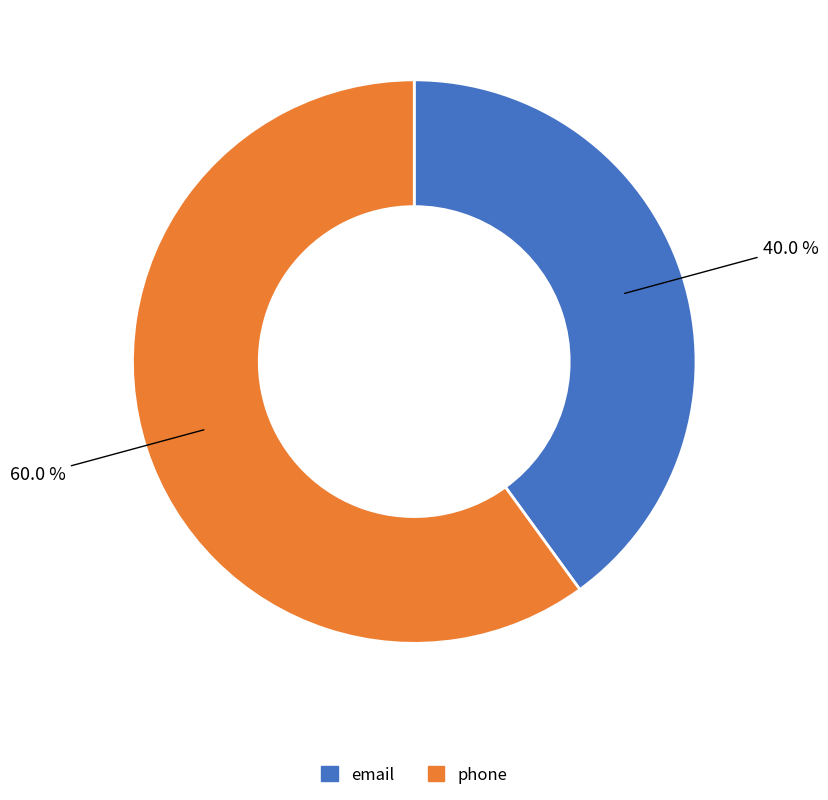

Is it true that email is 40% of the pie?

True